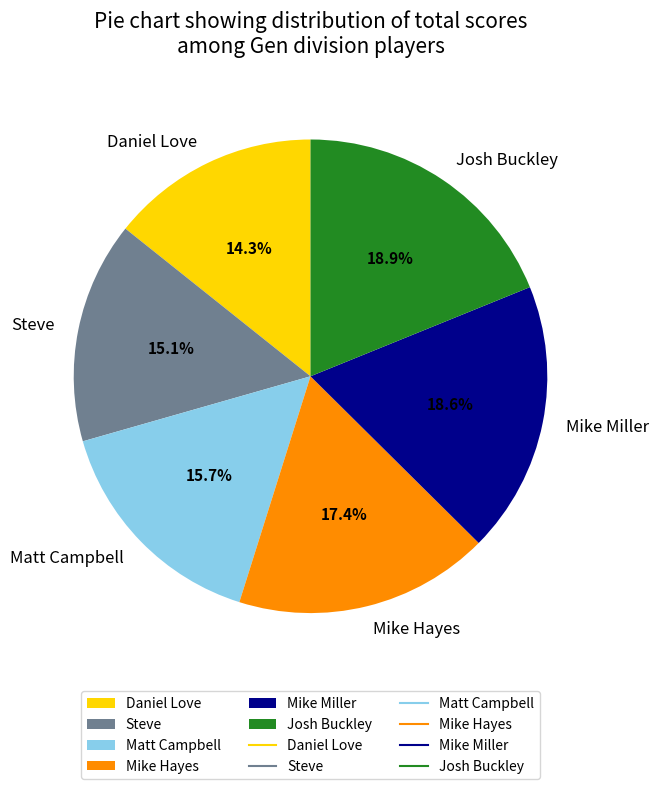

To the nearest percent, what is the combined percentage of Daniel Love and Mike Miller?

33%